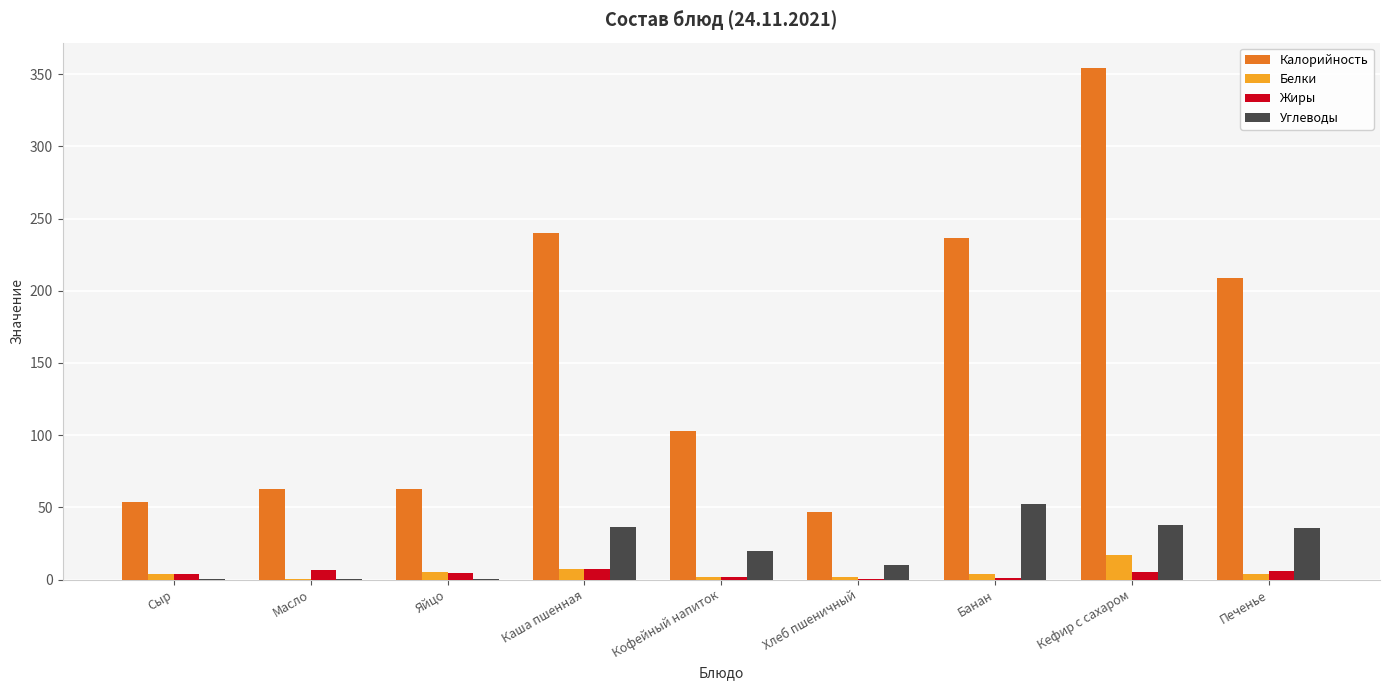

What is the maximum value shown in the chart?

354.2